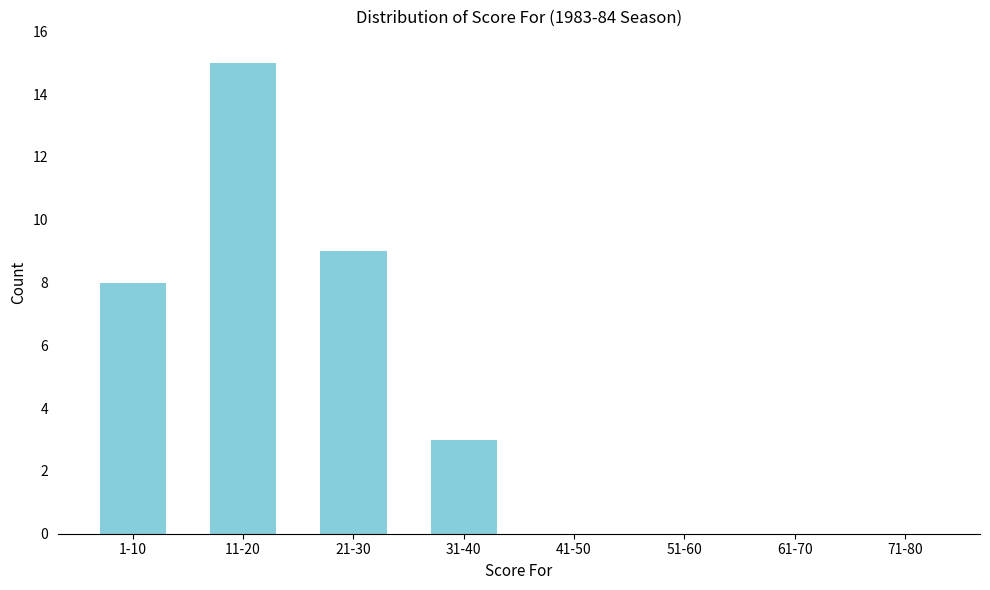

Reading left to right, transcribe all the data shown in this chart.

1-10=8	11-20=15	21-30=9	31-40=3	41-50=0	51-60=0	61-70=0	71-80=0